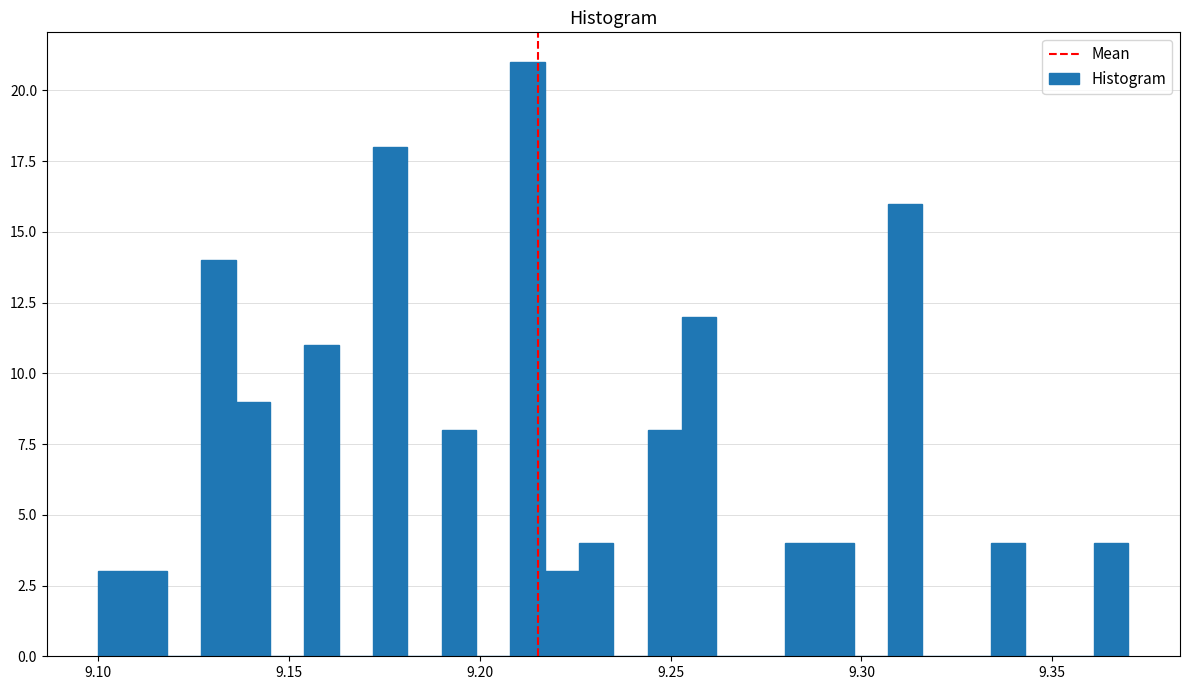

Read against the x-axis, roughly where is the centre of the tallest bar?

9.215